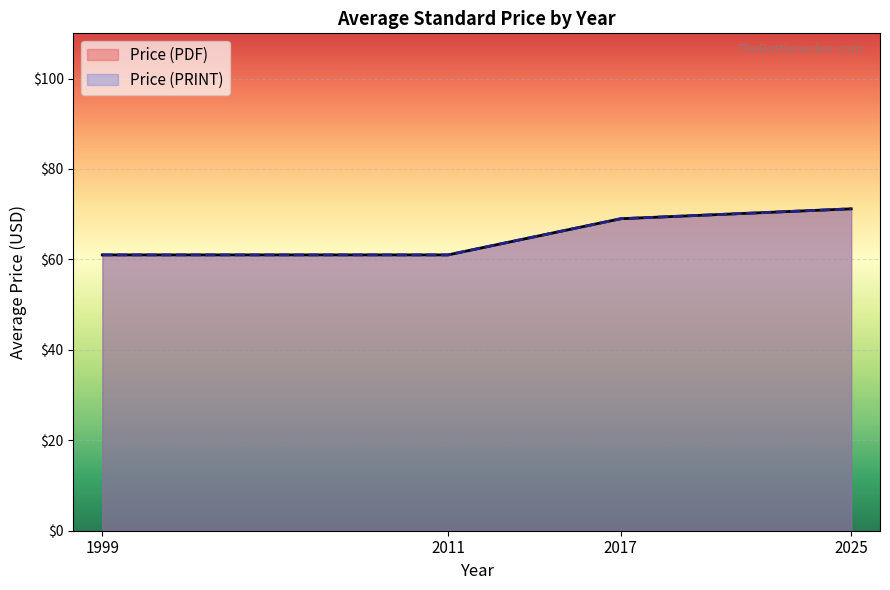

What are all the series names shown in the legend?

Price (PDF), Price (PRINT)